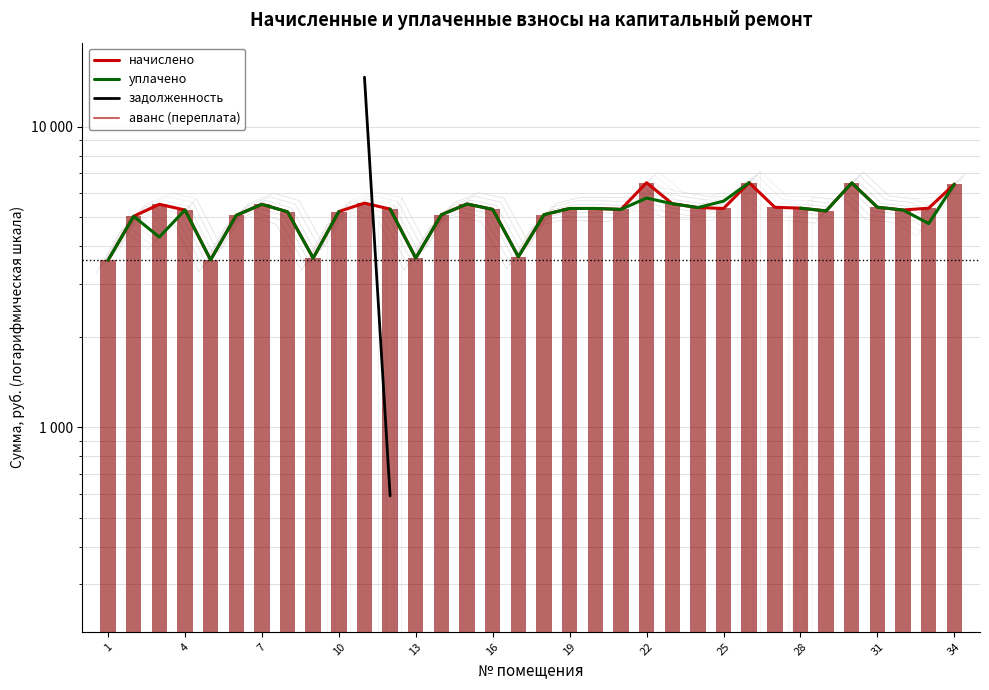

The аванс (переплата) series shows nan at 10. True or false?

False